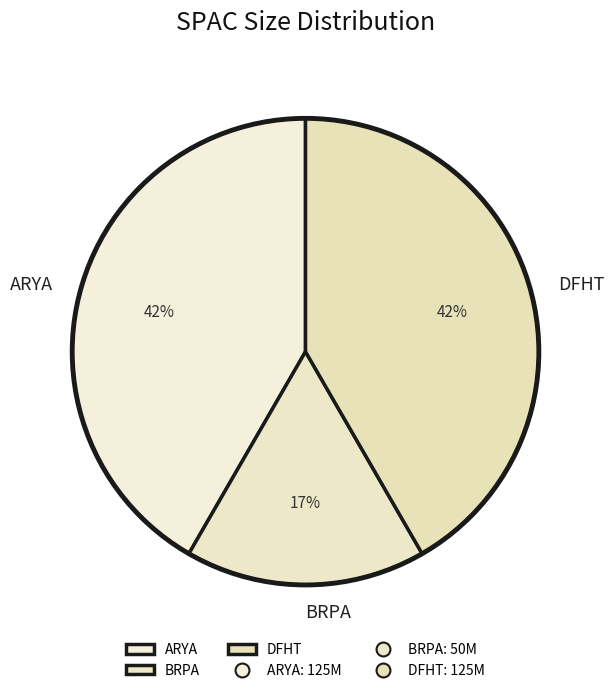

To the nearest percent, what is the combined percentage of DFHT and BRPA?

58%